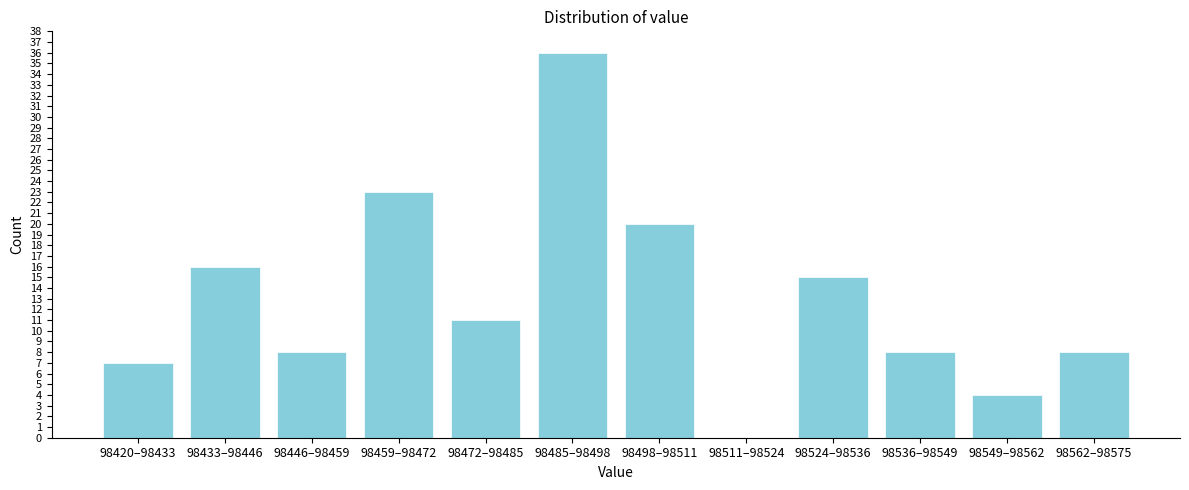

Reading left to right, list all the values displayed in this chart.

98420–98433=7	98433–98446=16	98446–98459=8	98459–98472=23	98472–98485=11	98485–98498=36	98498–98511=20	98511–98524=0	98524–98536=15	98536–98549=8	98549–98562=4	98562–98575=8